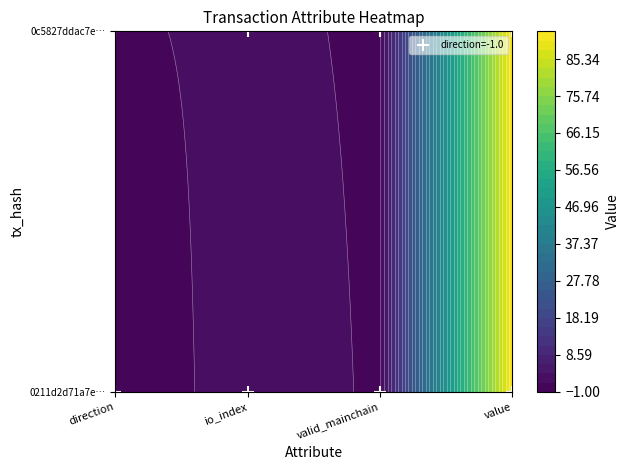

What is the sum of all 0211d2d71a7e473c6b15eca02314c09ad35627d values?

95.5